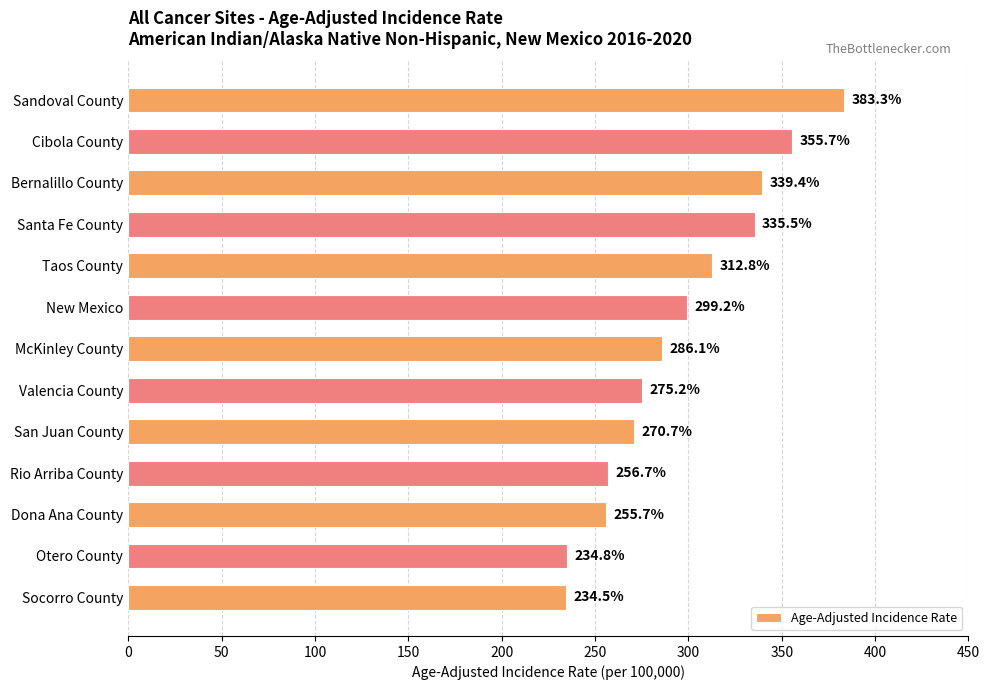

What is the value of the 5th bar from the top?

312.8